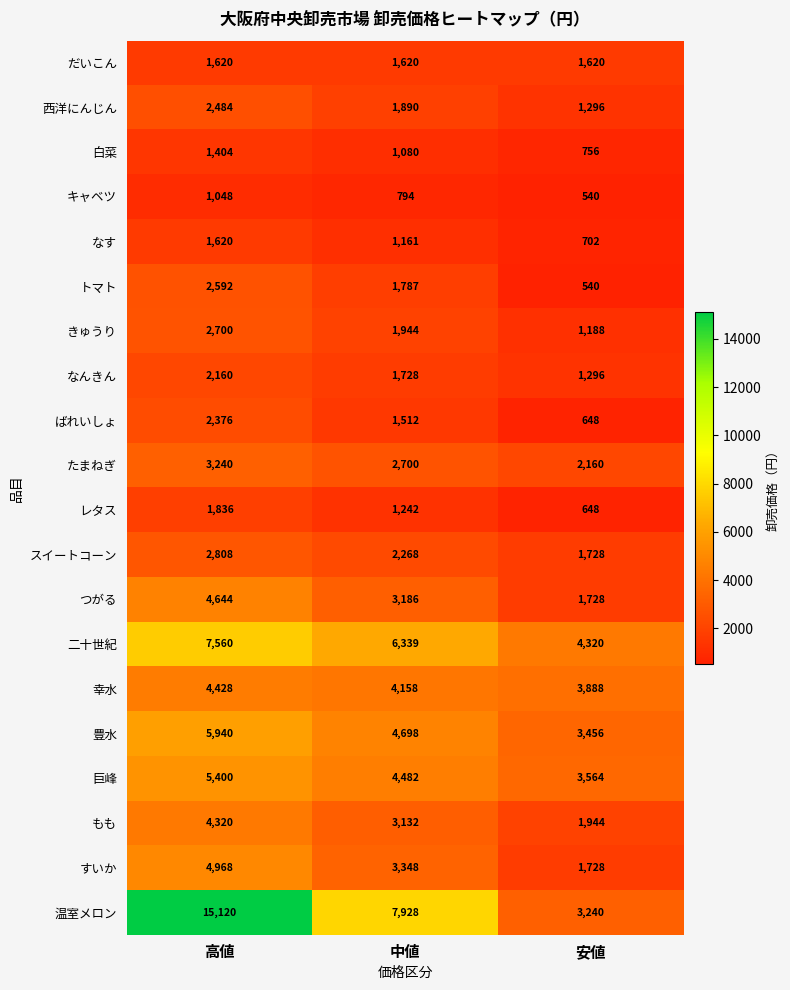

At which category is the sum across all series the highest?

高値